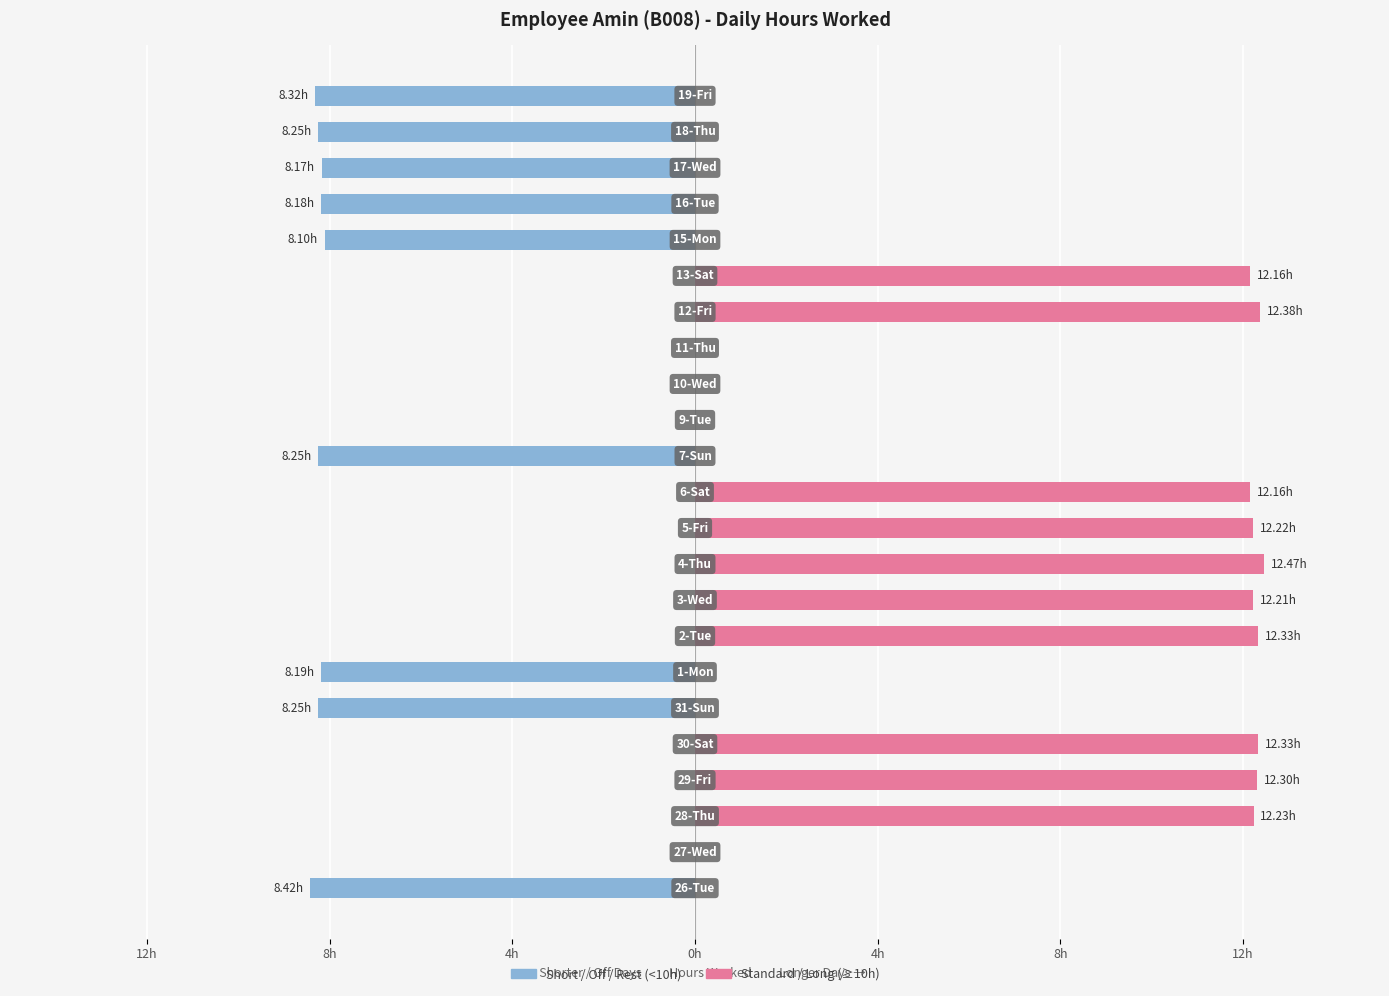

How many distinct data groups are displayed?

2